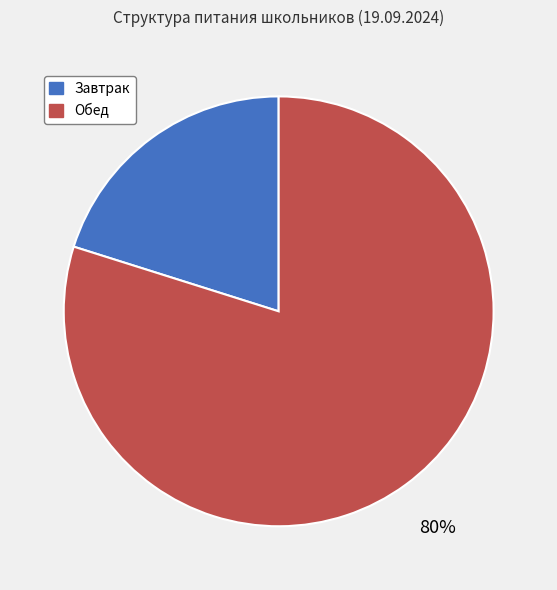

To the nearest percent, what percentage of the pie is Обед?

80%